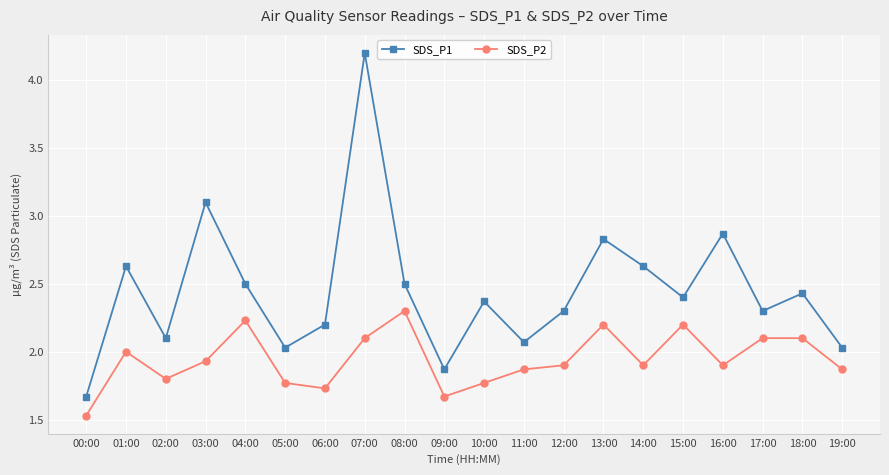

How many interior local valleys does the SDS_P1 series have?

6